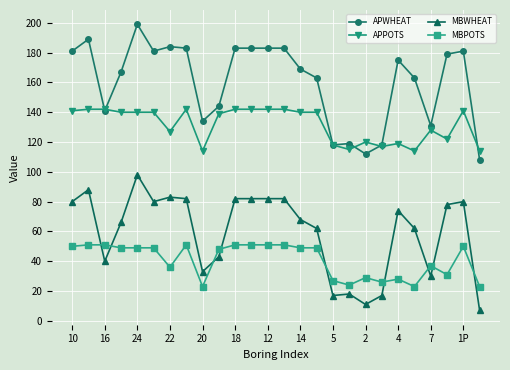

True or false: MBWHEAT and APWHEAT cross at least once.

False